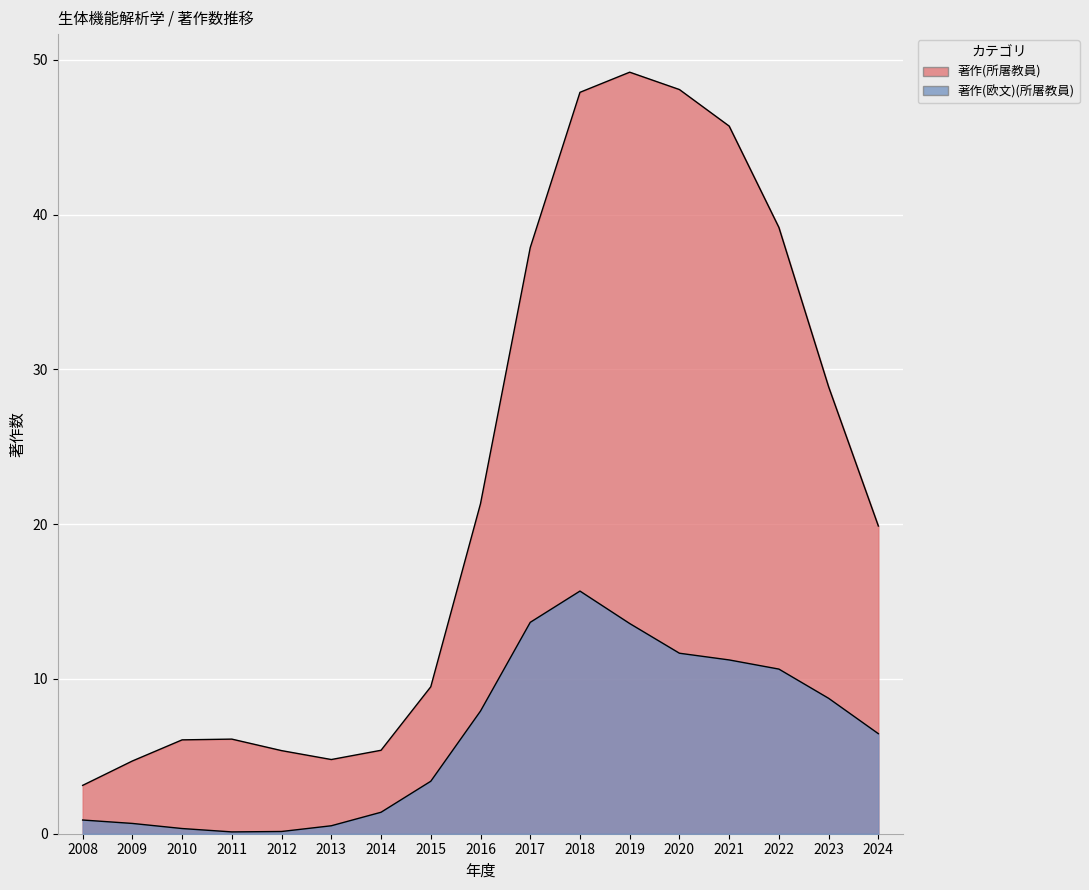

At 2019, list the series in order from smallest to largest.

著作(欧文)(所屠教員), 著作(所屠教員)